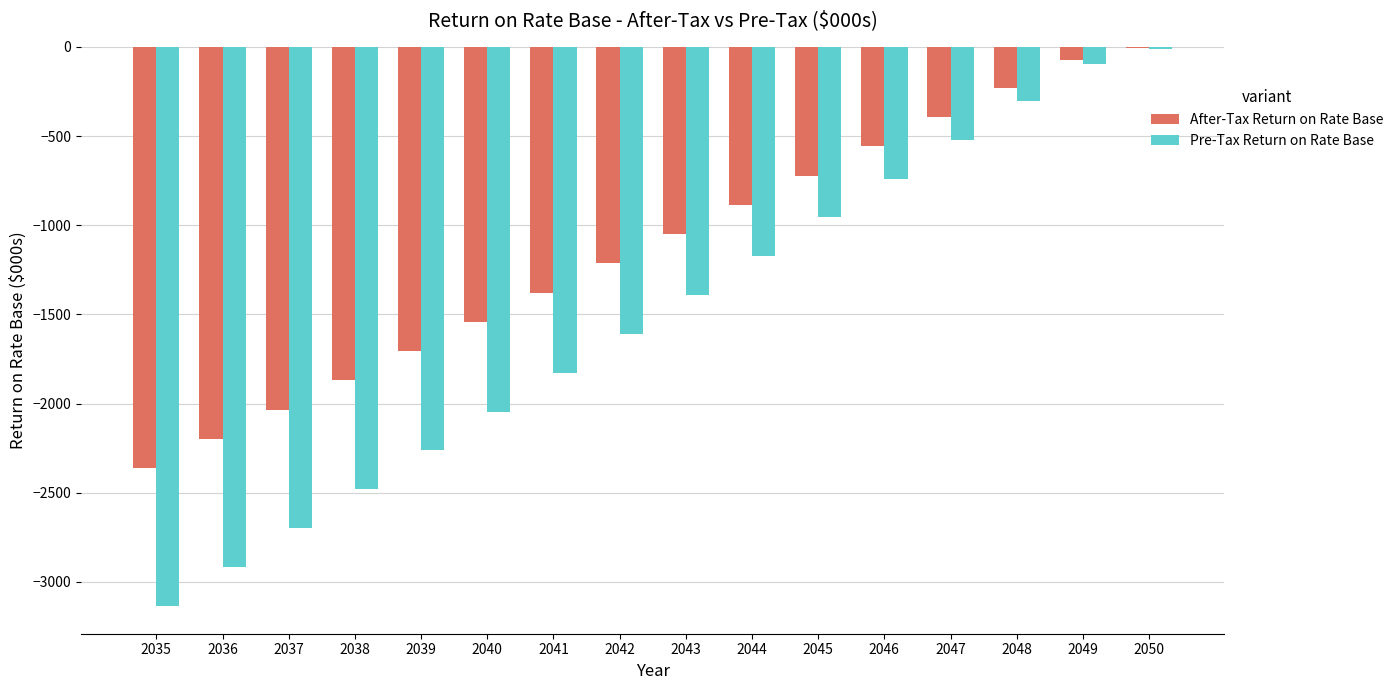

What are all the series names shown in the legend?

After-Tax Return on Rate Base, Pre-Tax Return on Rate Base